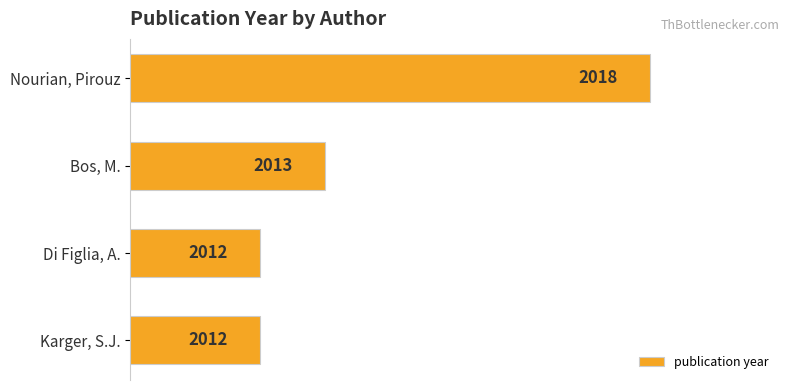

Reading top to bottom, what are all the values shown in this chart?

2018	2013	2012	2012